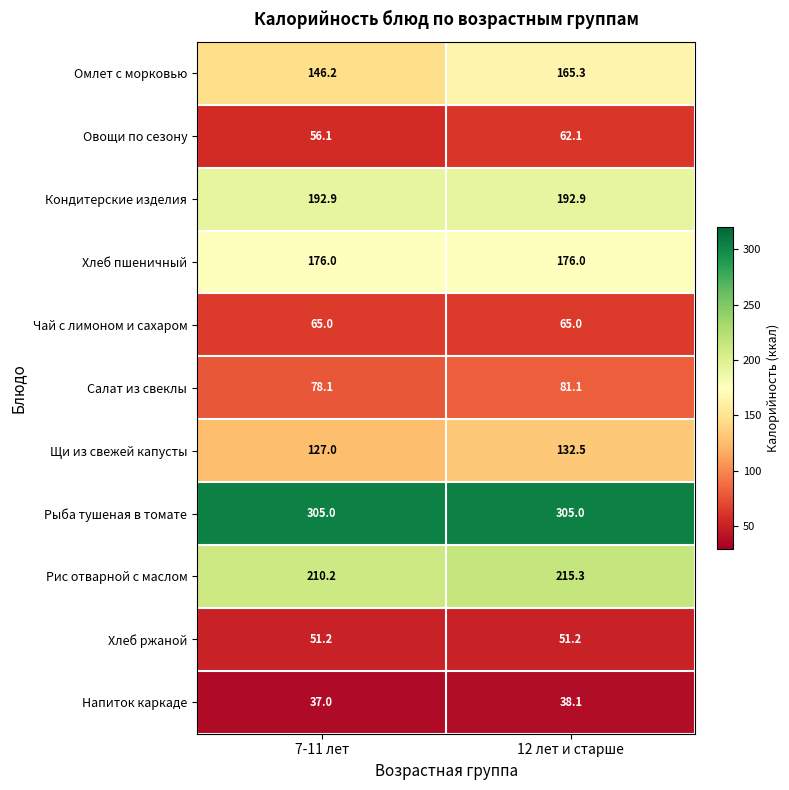

Which series has the largest range (max minus min)?

Омлет с морковью